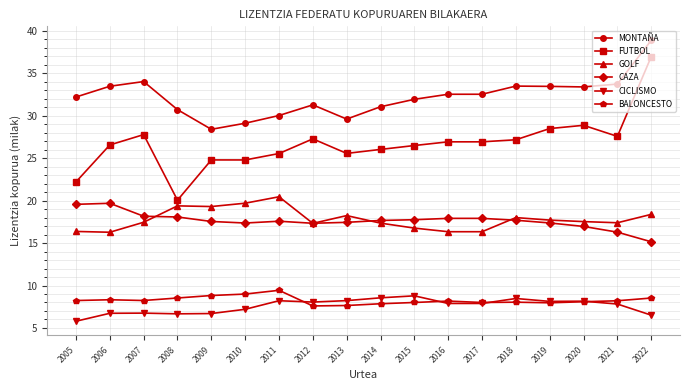

What is the difference between the CAZA values at 2007 and 2011?

0.6